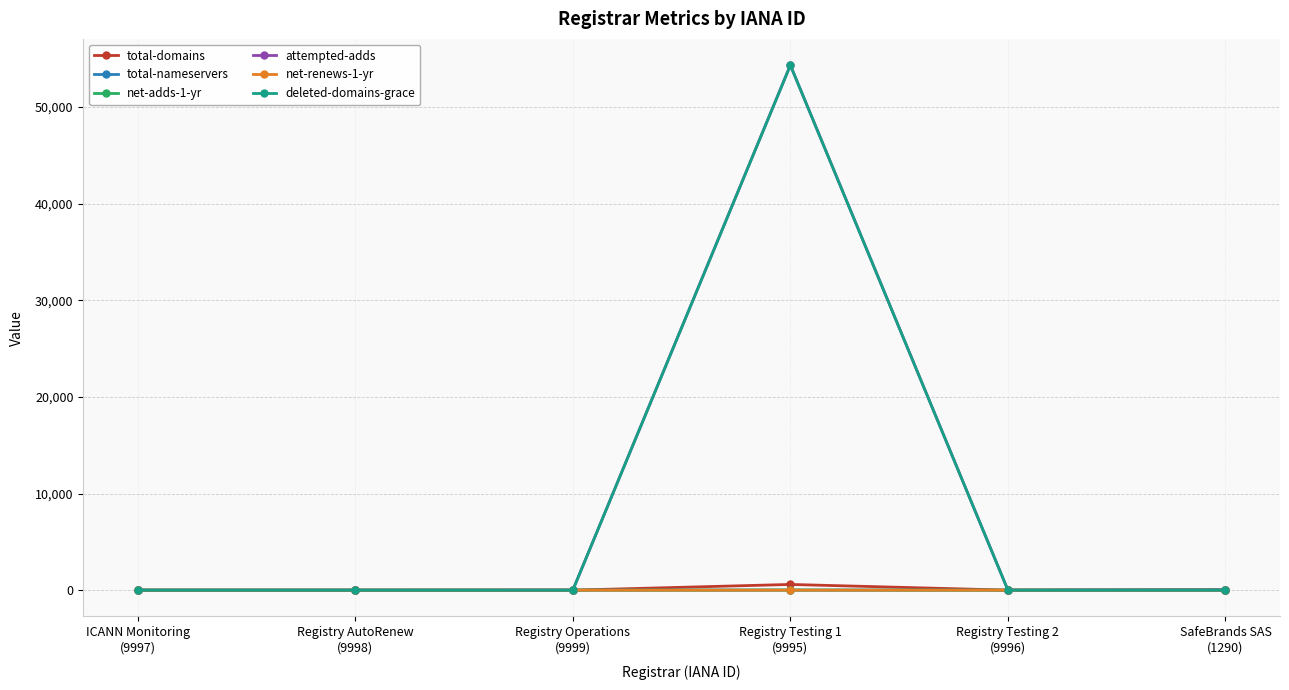

Which series has the widest spread of values?

attempted-adds